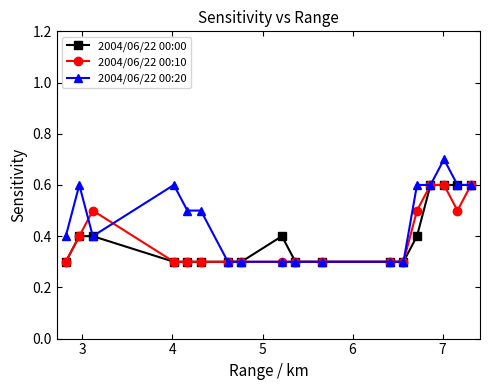

What is the smallest value displayed?

0.3